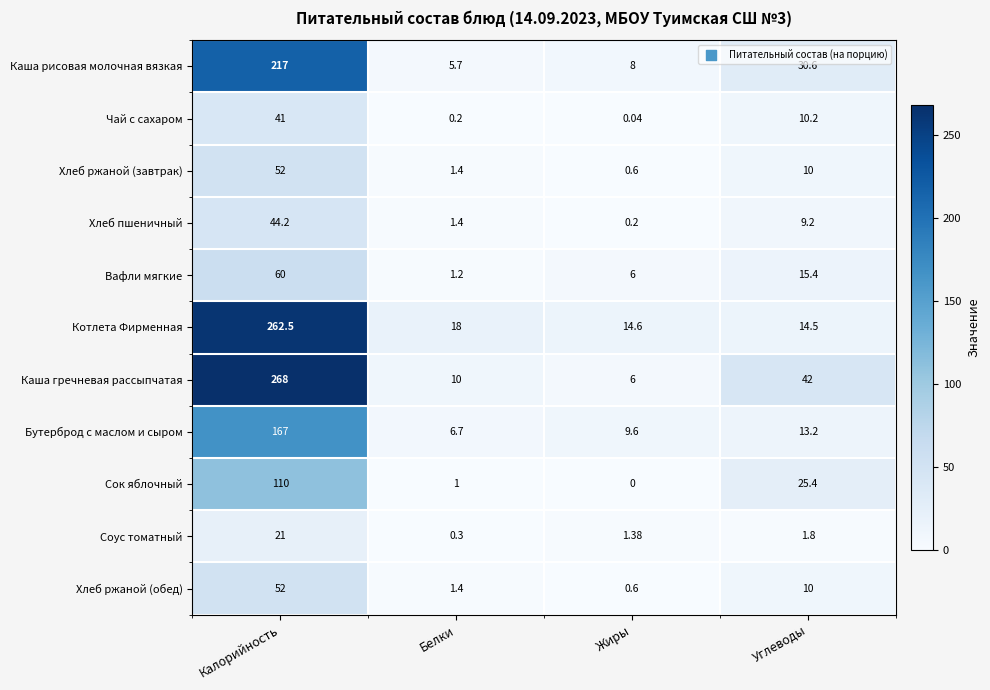

Where does the Котлета Фирменная series first go above 18?

Калорийность